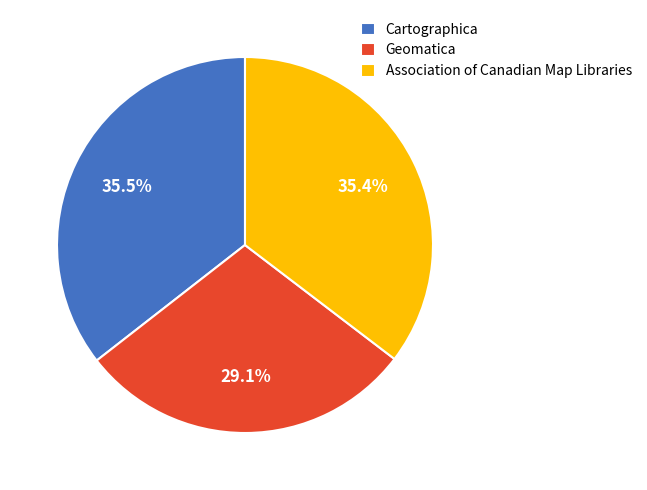

Is it true that Geomatica is 41% of the pie?

False